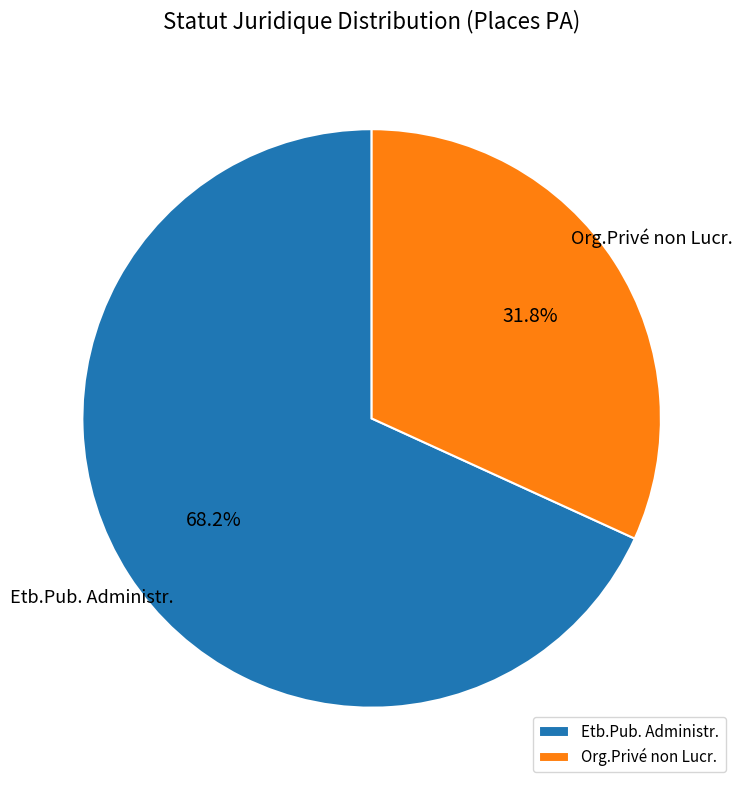

Which has a higher value, Etb.Pub. Administr. or Org.Privé non Lucr.?

Etb.Pub. Administr.